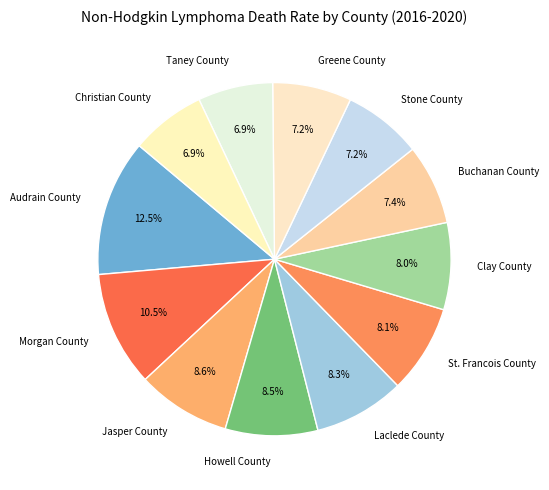

What percentage do Audrain County and Buchanan County together represent?

19.9%